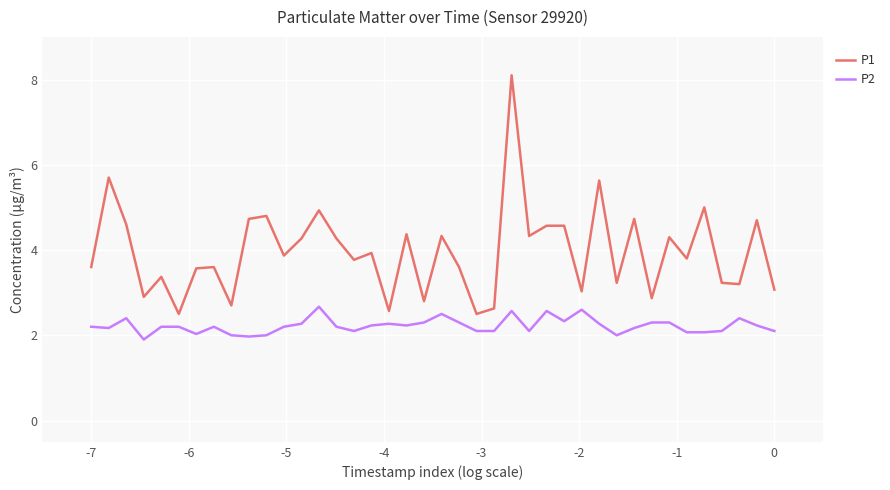

How many lines are shown in the chart?

2